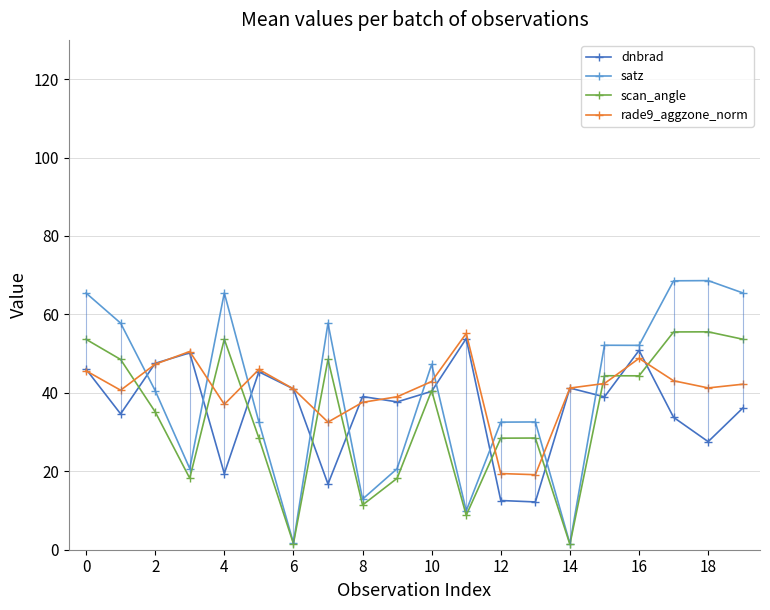

How many values in the satz series are below 47?

10